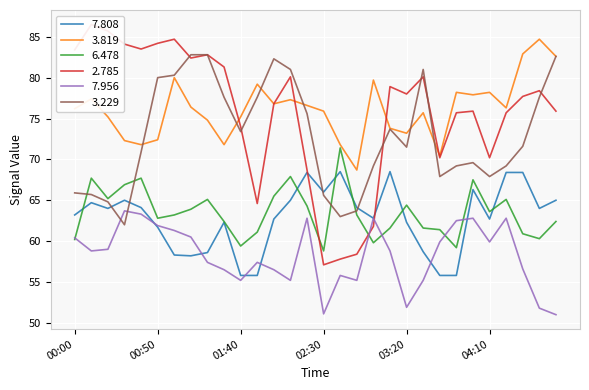

True or false: 7.808 has more than 0 points higher than both neighbors.

True